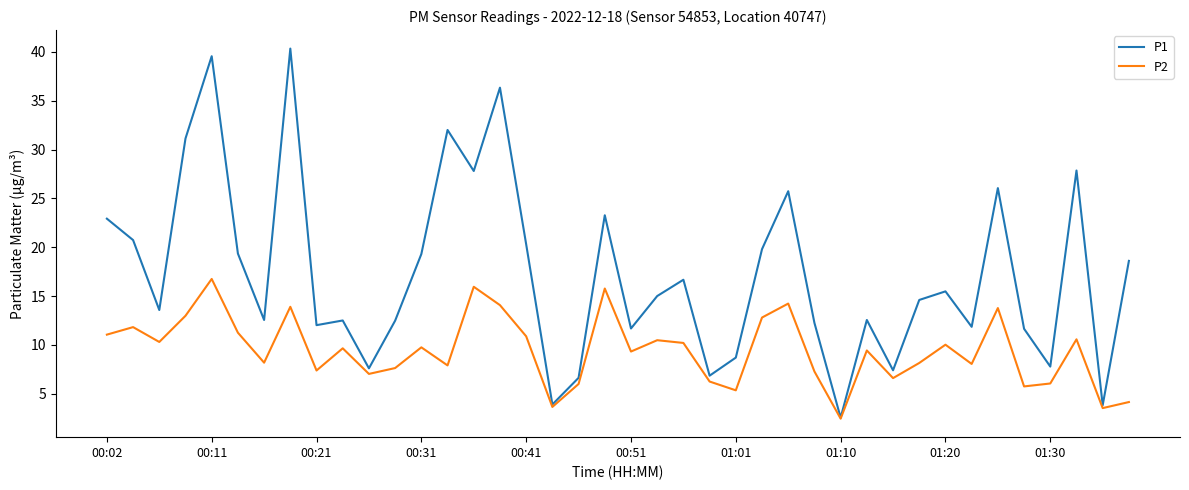

Which series has the widest spread of values?

P1